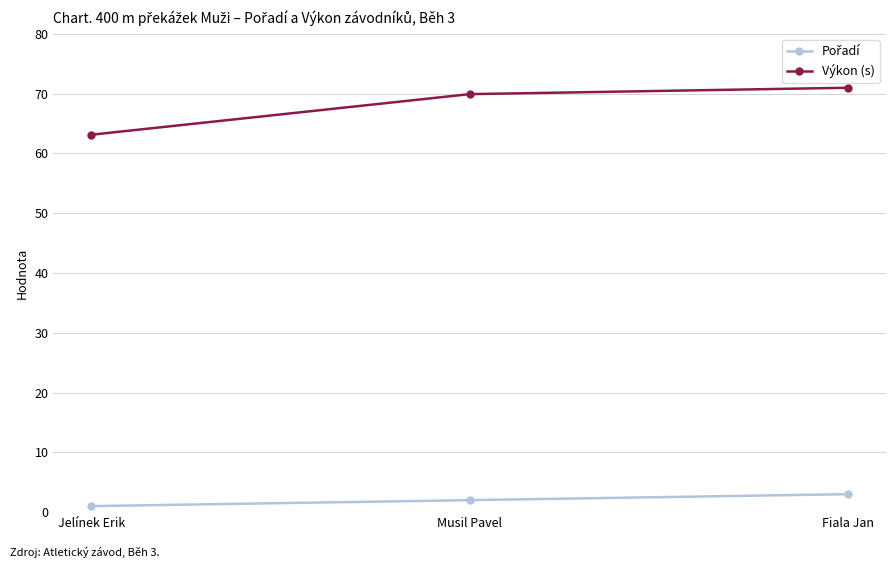

Which series changed the most between Jelínek Erik and Fiala Jan?

Výkon (s)